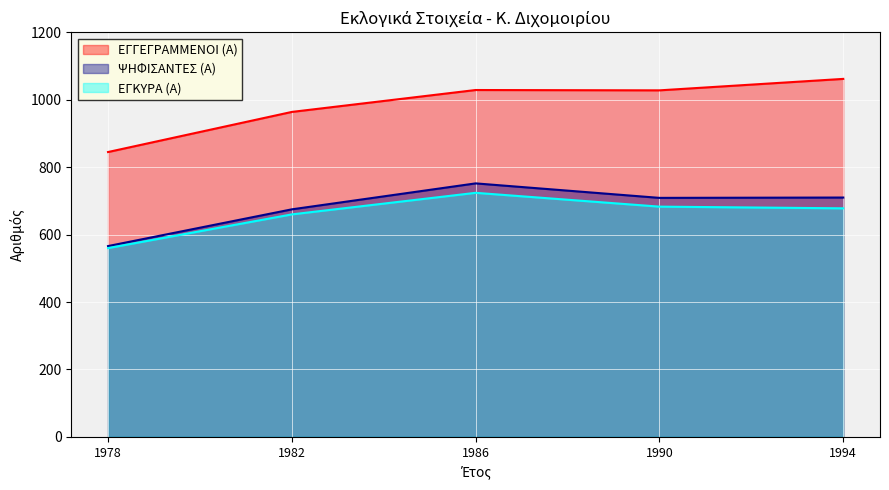

True or false: ΕΓΚΥΡΑ (Α) and ΨΗΦΙΣΑΝΤΕΣ (Α) intersect in this chart.

False